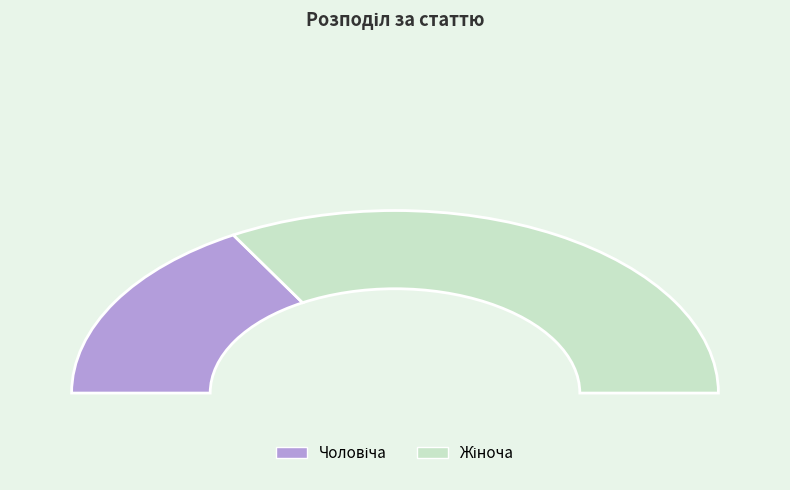

What is the smallest slice in the pie chart?

Чоловіча